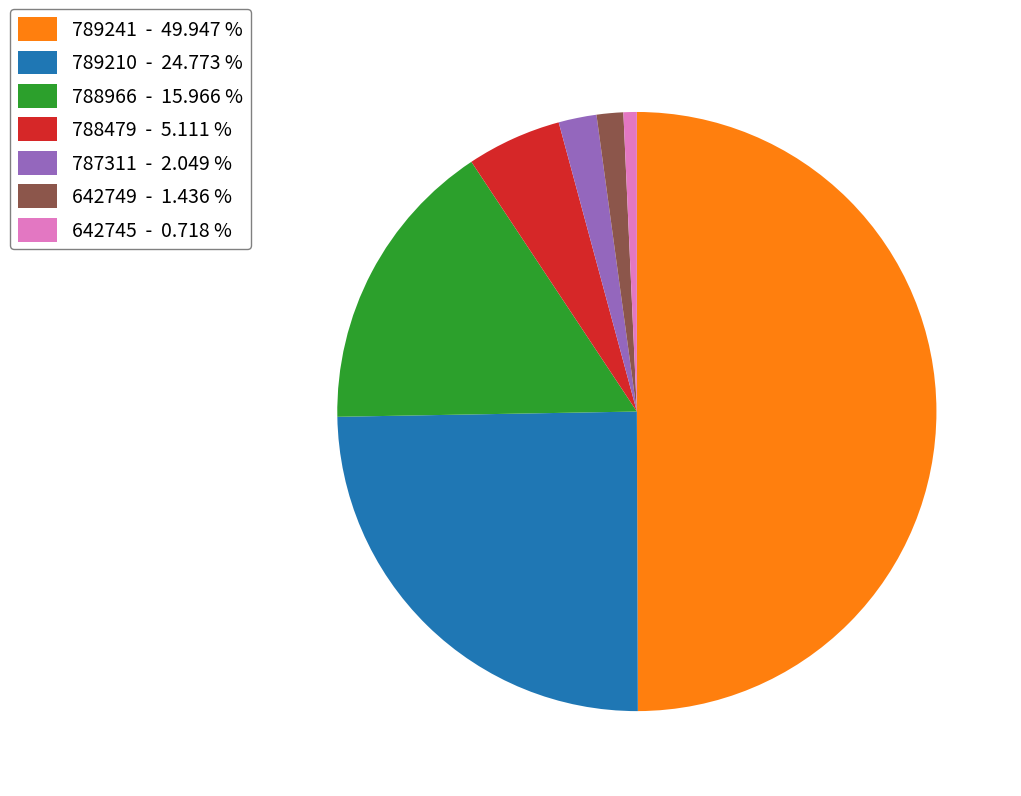

Which has a higher value, 788479 - 5.111 % or 789241 - 49.947 %?

789241 - 49.947 %